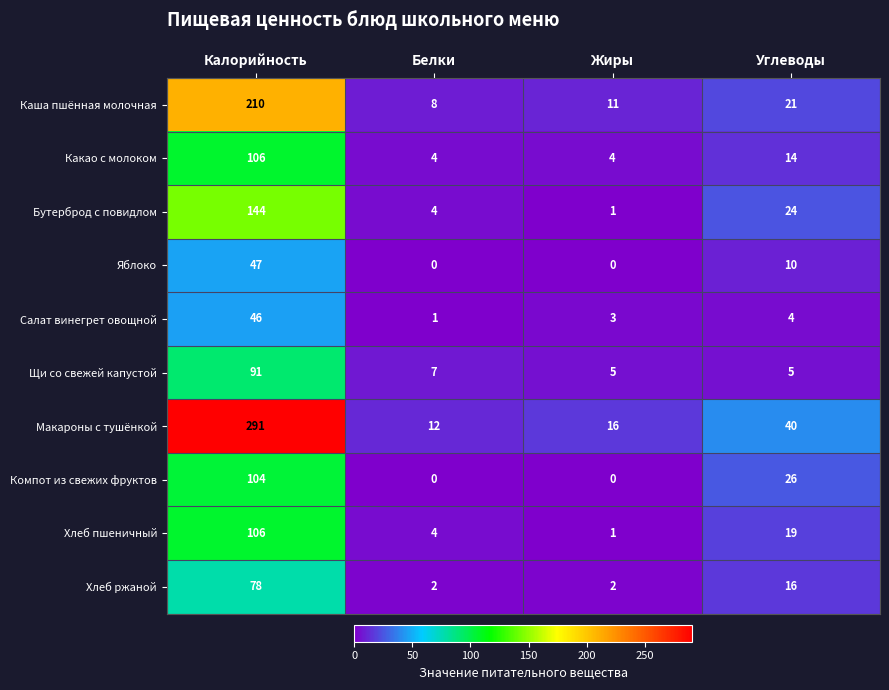

What is the total value across all series at Жиры?

43